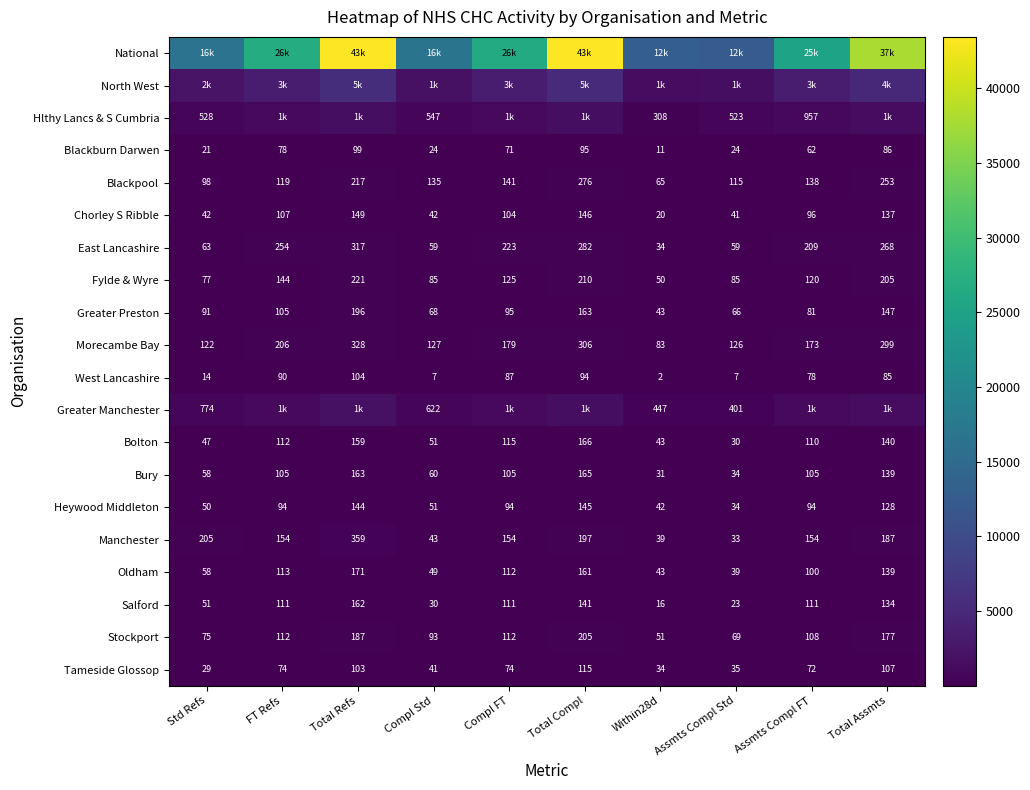

What is the maximum value shown in the chart?

43451